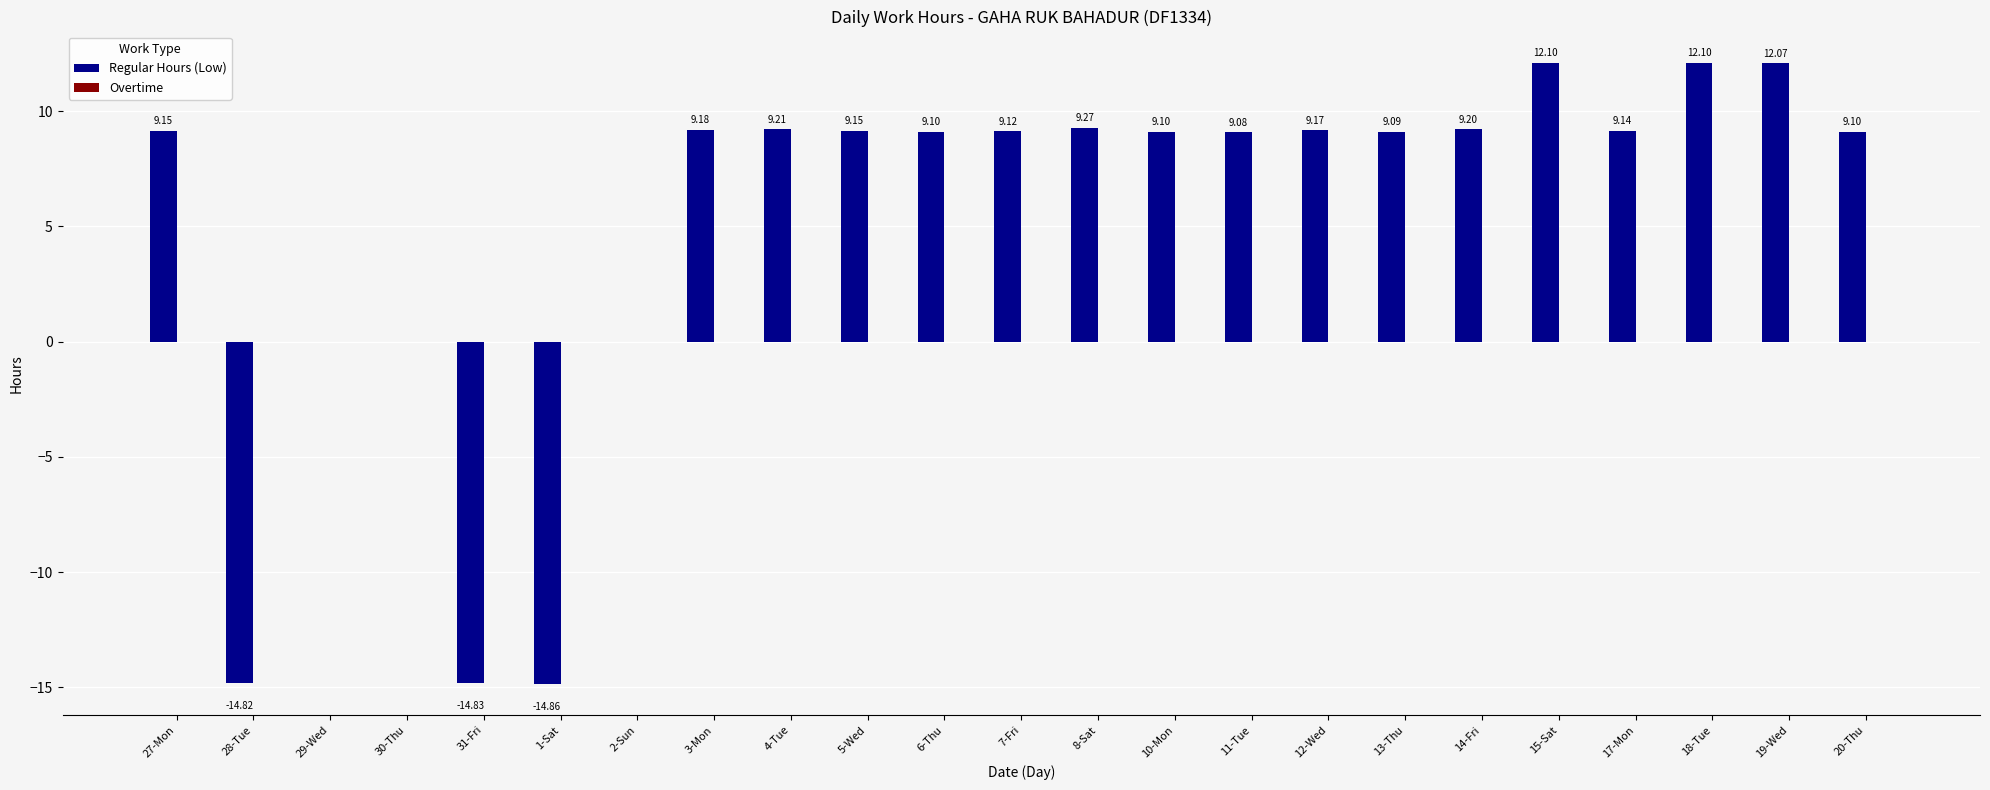

Approximately how many times larger is the value at 14-Fri compared to 13-Thu?

1.0